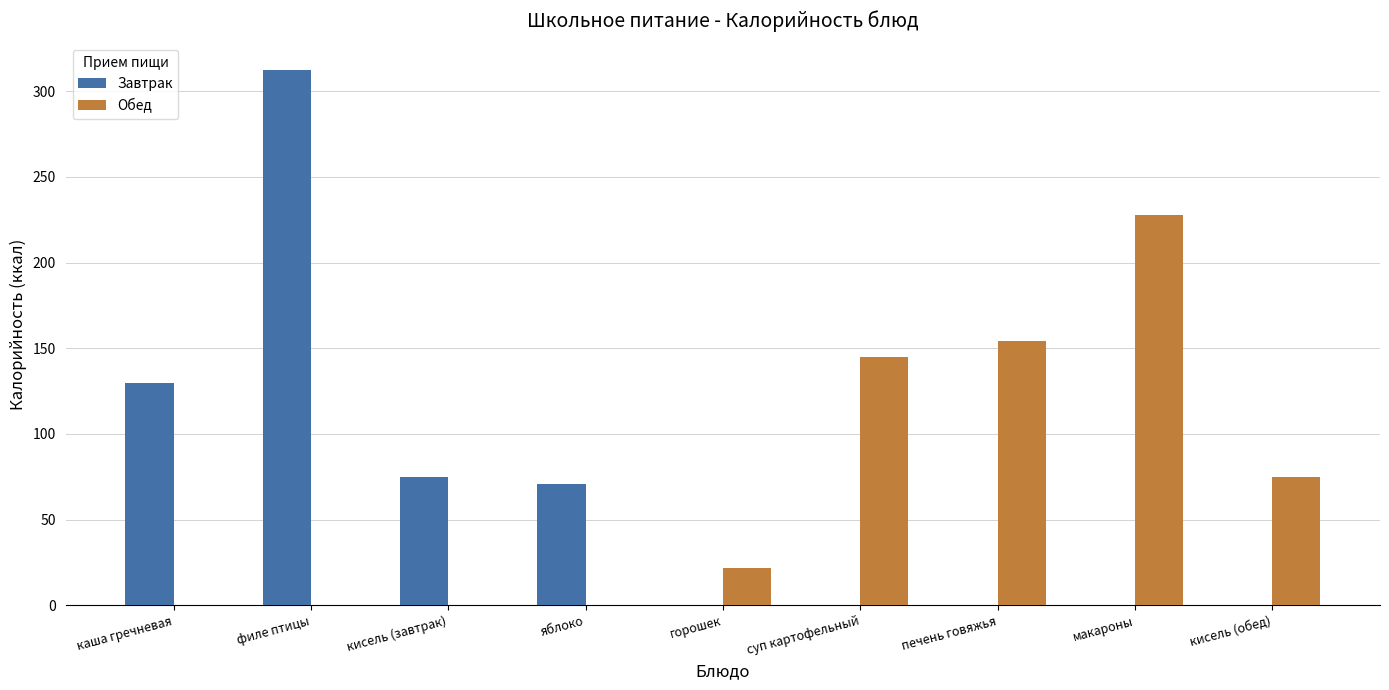

What is the total value across all series at кисель (обед)?

75.0